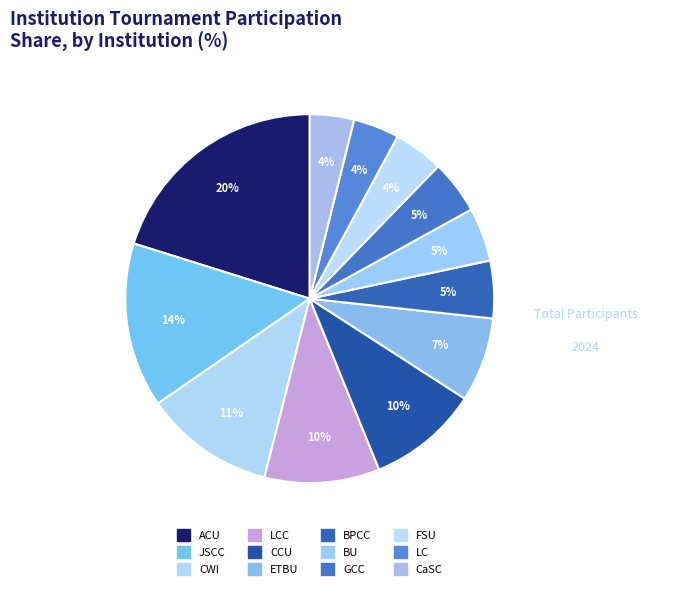

What percentage is the ACU slice, to the nearest percent?

20%